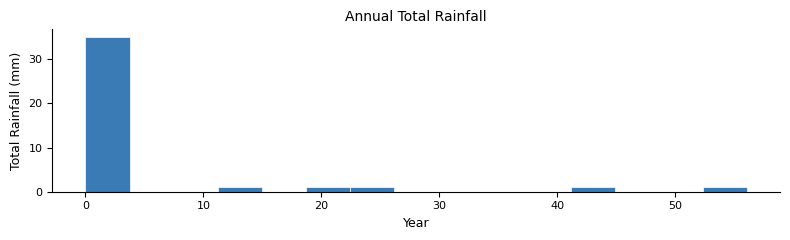

Read against the x-axis, roughly where is the centre of the tallest bar?

2